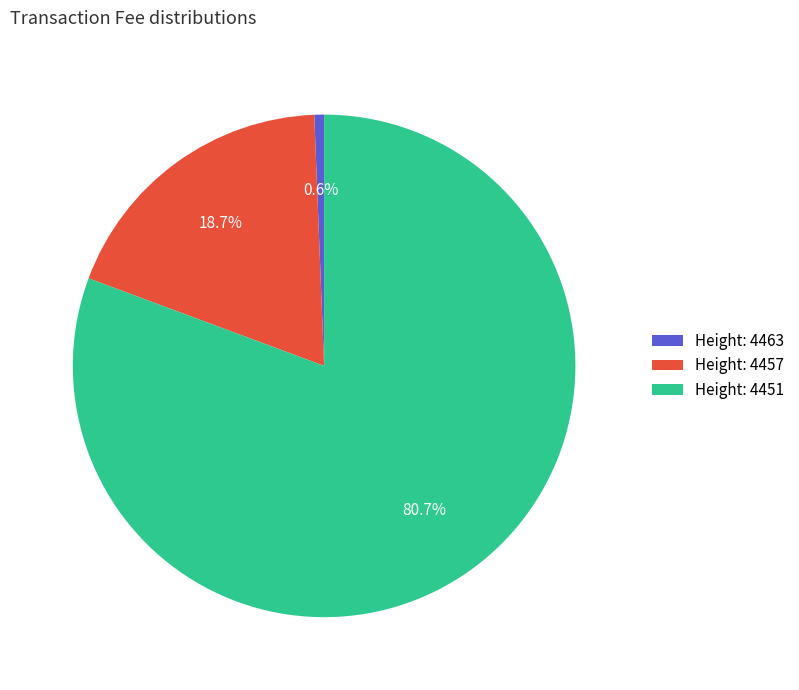

How much of the chart is everything except Height: 4463?

99.4%